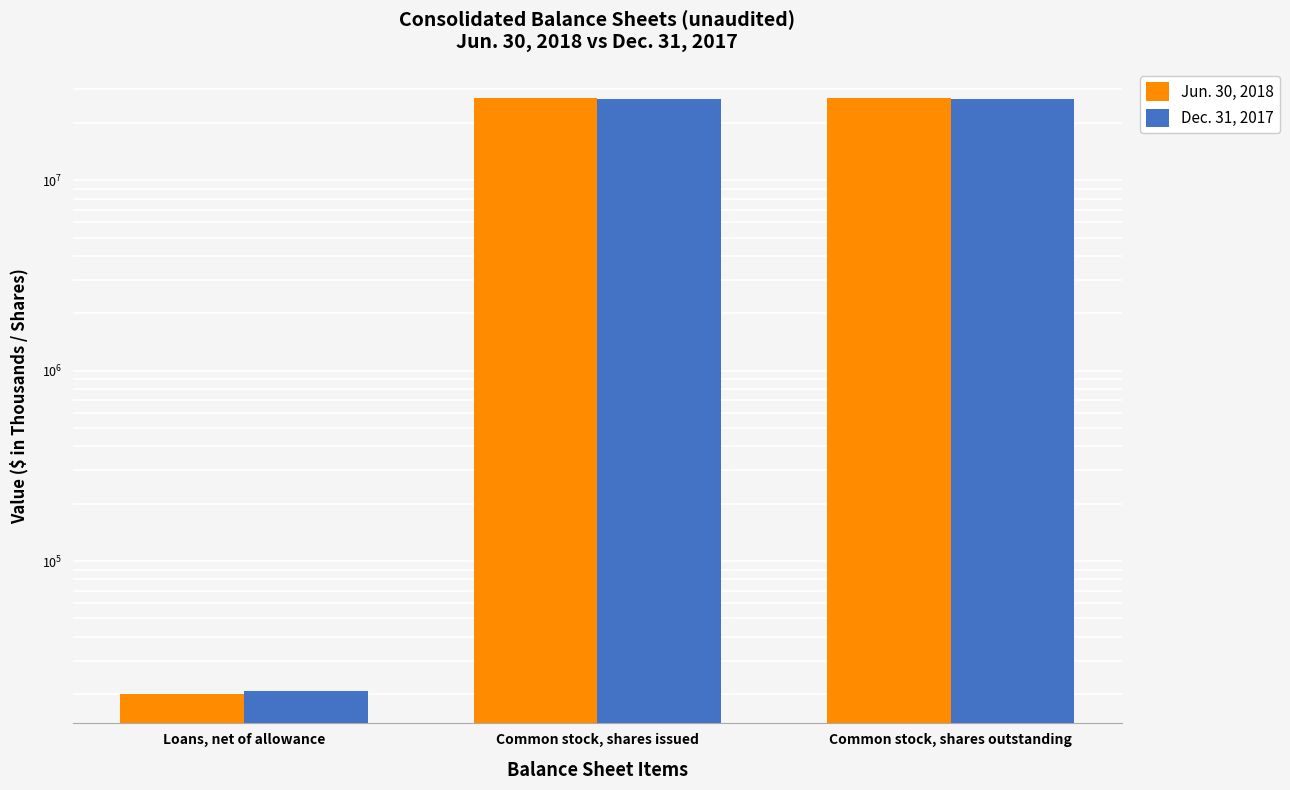

Which series changed the most between Loans, net of allowance and Common stock, shares outstanding?

Jun. 30, 2018